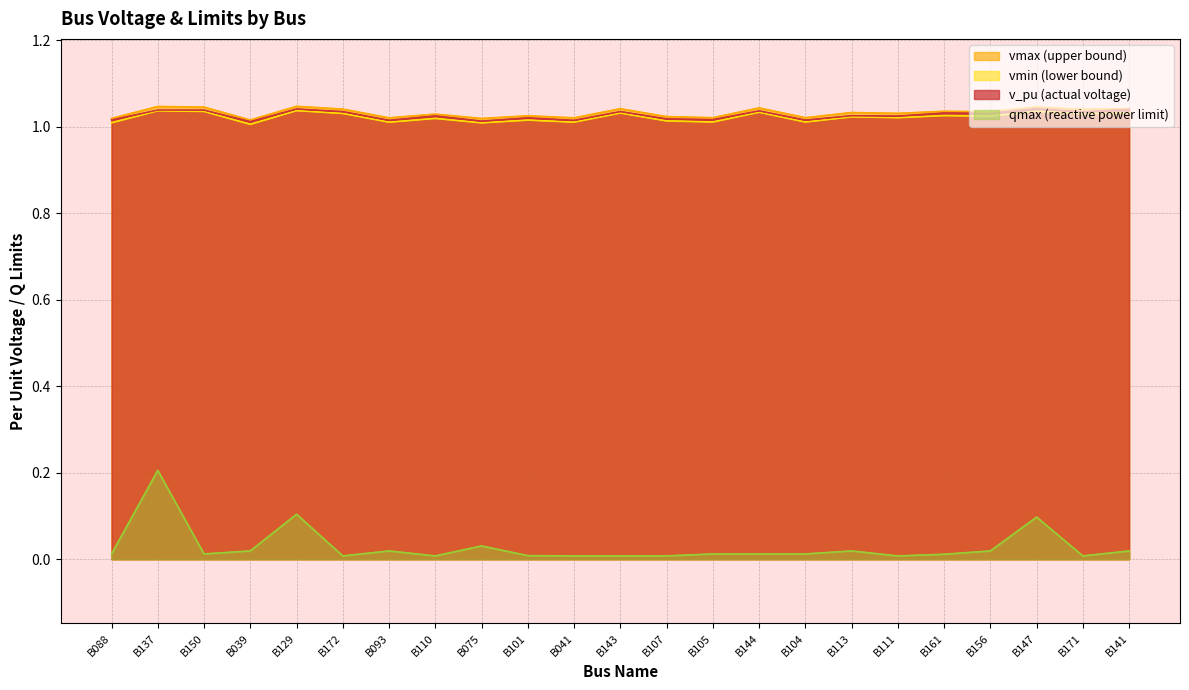

What is the label of the 17th point from the left?

B113